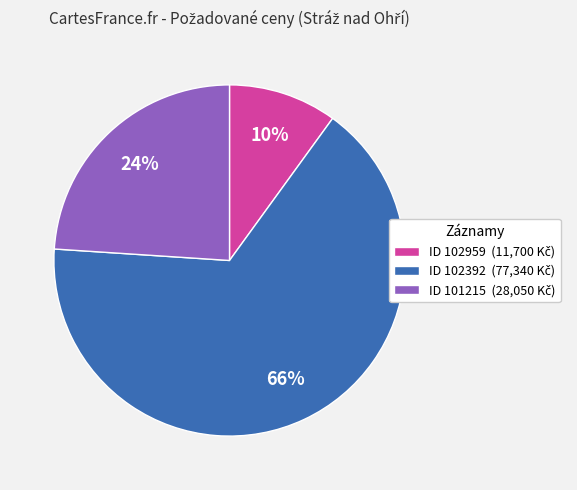

Is there any slice that represents more than half of the pie?

Yes